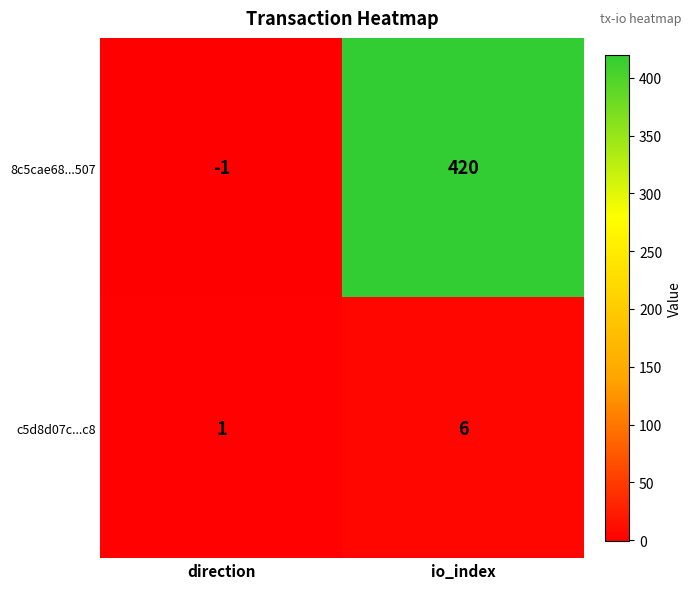

What is the greatest value displayed?

420